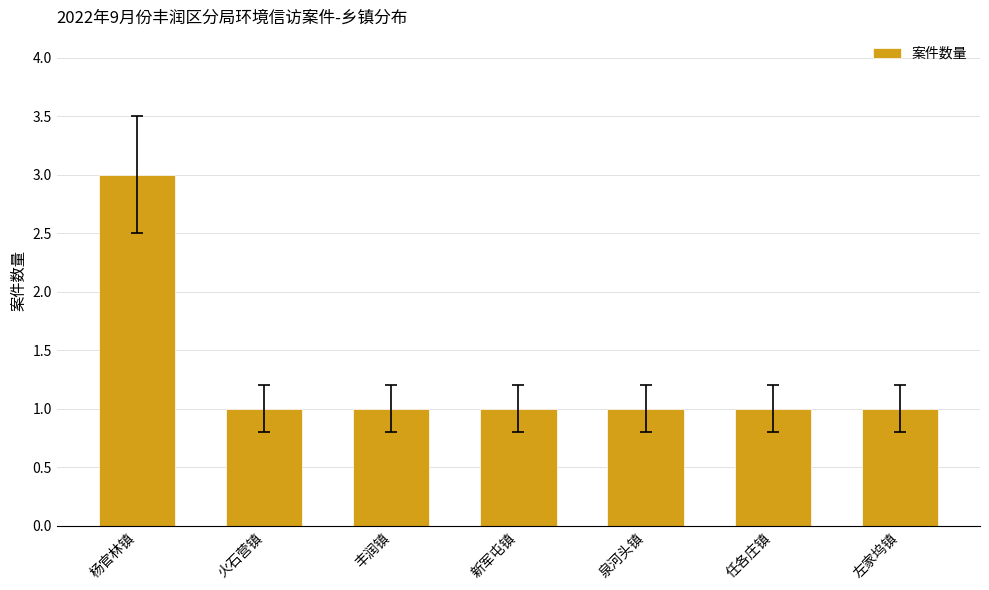

What is the maximum value shown in the chart?

3